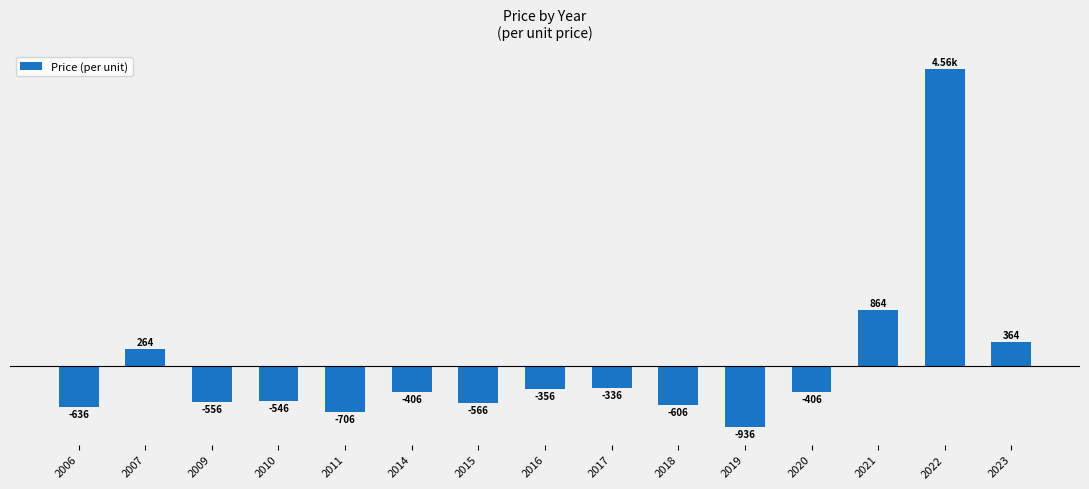

Does the chart contain any negative values?

Yes